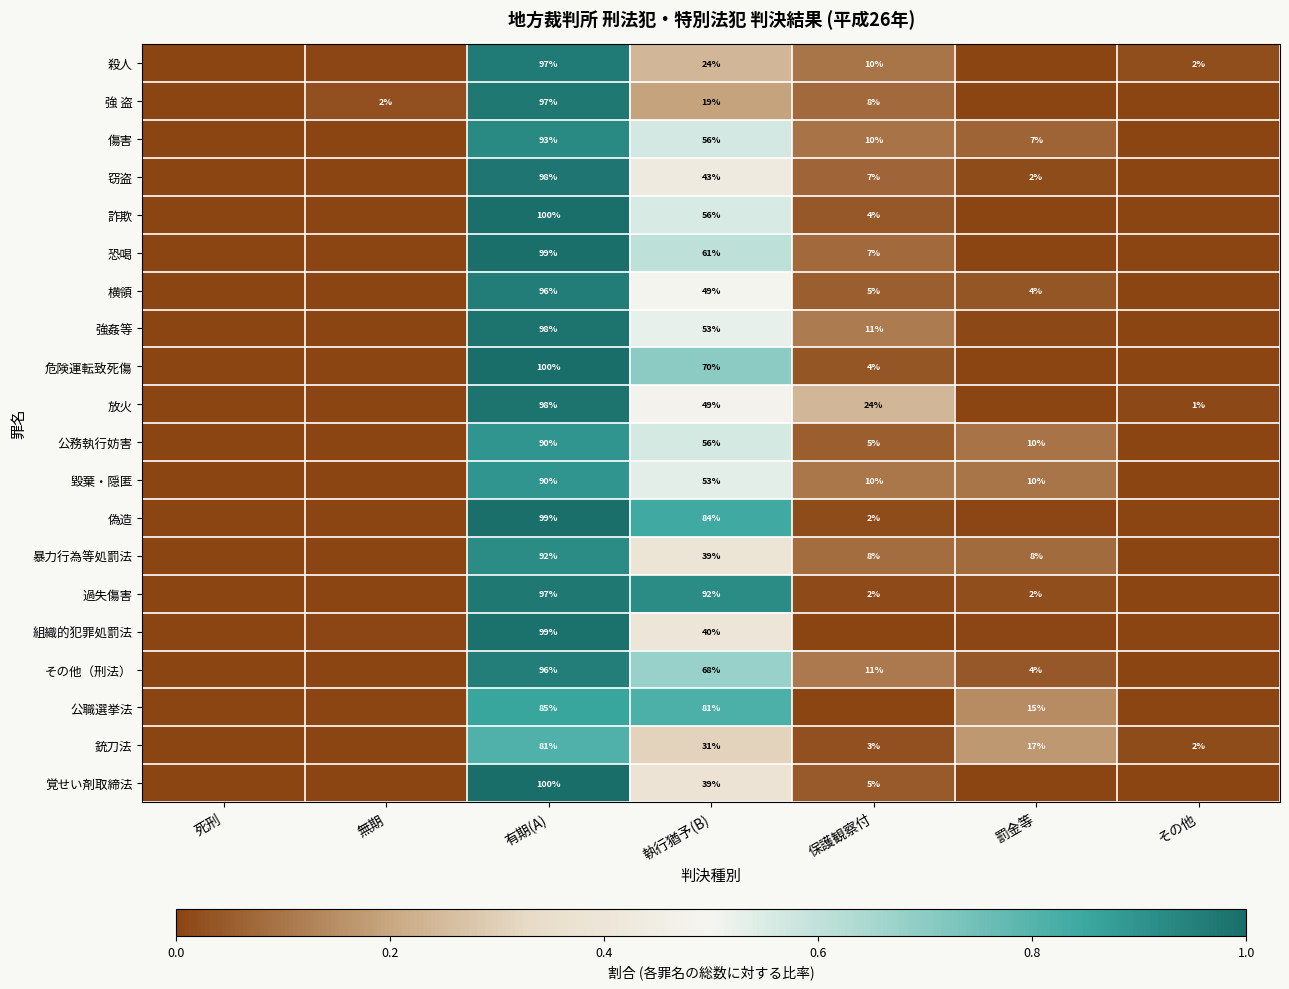

At which label does 銃刀法 reach its peak?

有期(A)